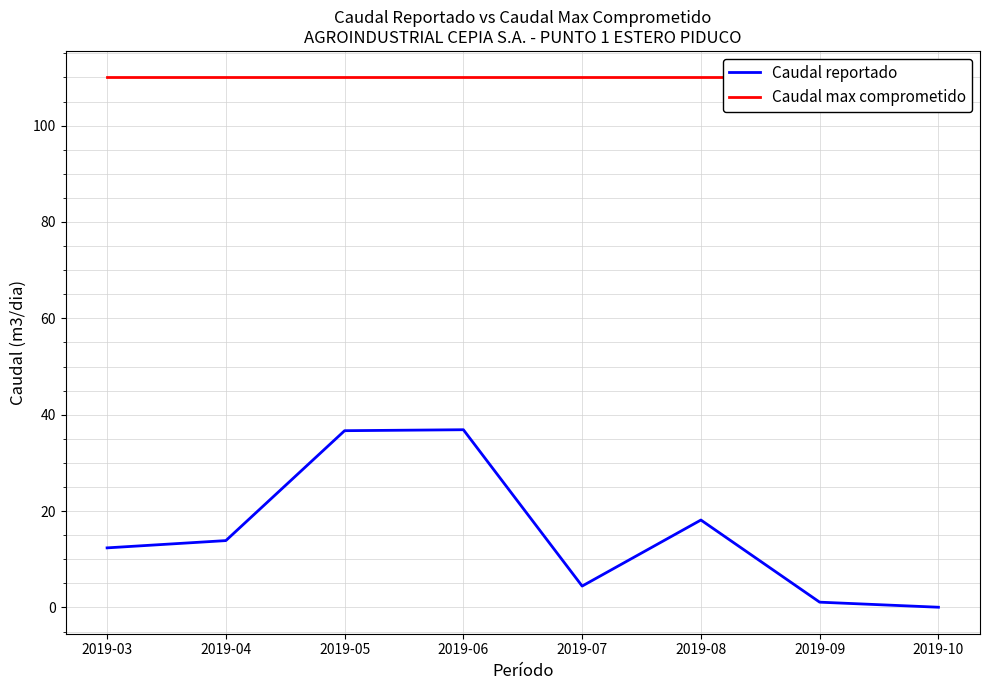

At which label is Caudal max comprometido closest to 110?

2019-03